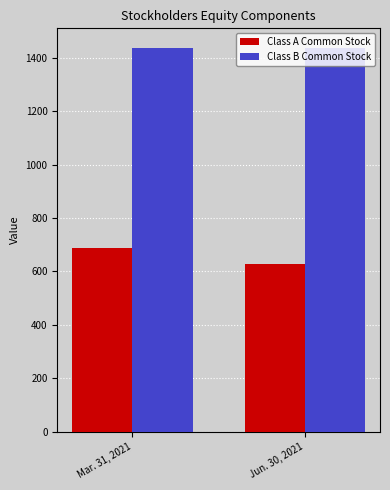

What is the label of the 1st bar from the left?

Mar. 31, 2021